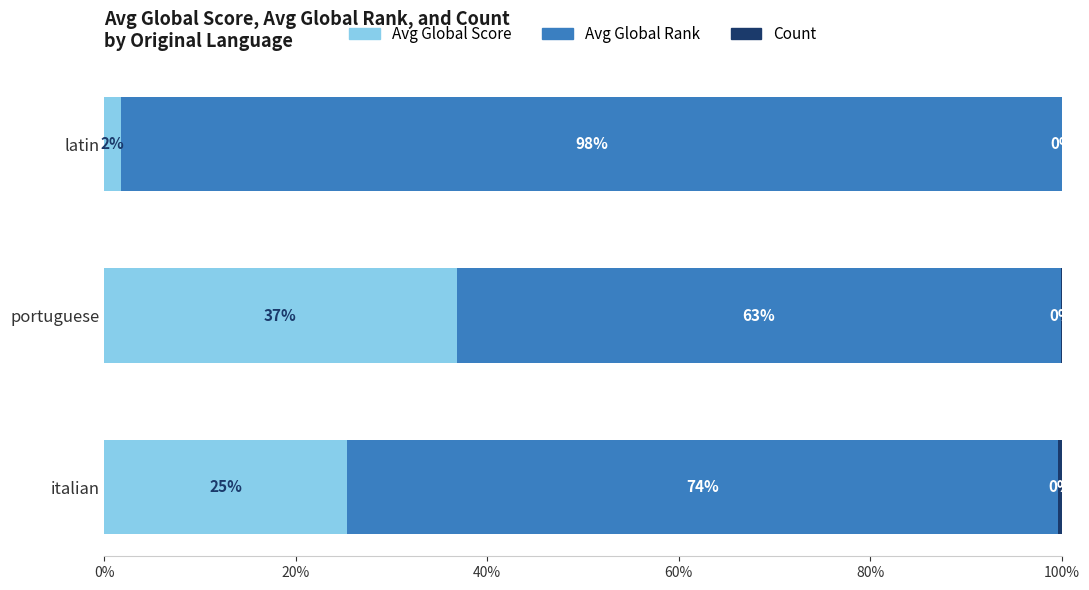

How many distinct data groups are displayed?

3